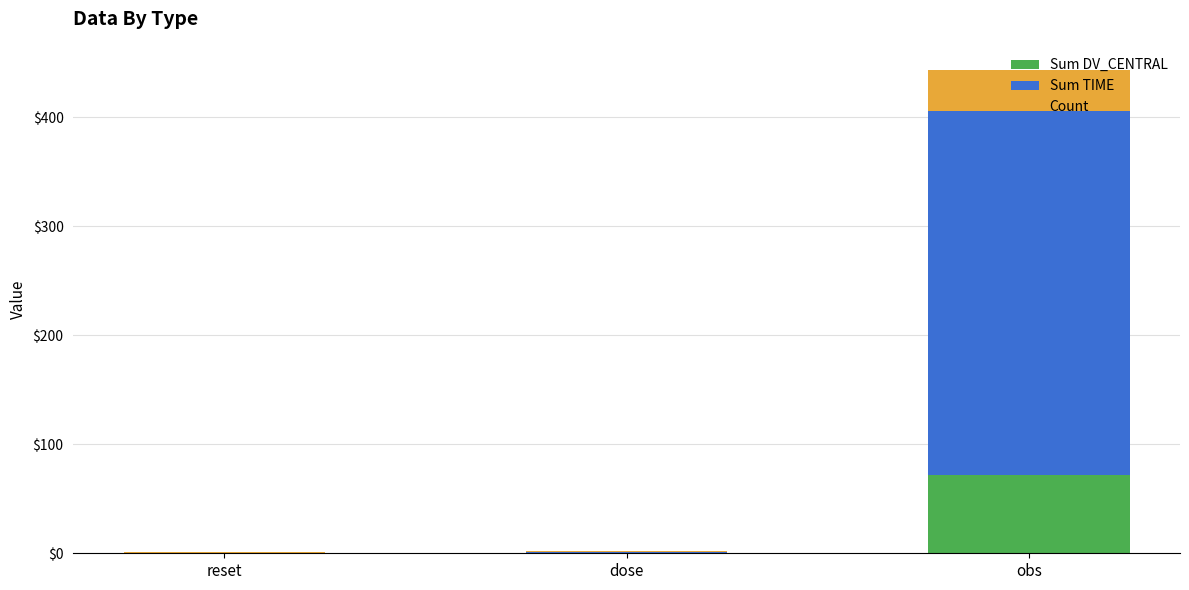

True or false: Sum DV_CENTRAL has a value of 97.5 at obs.

False